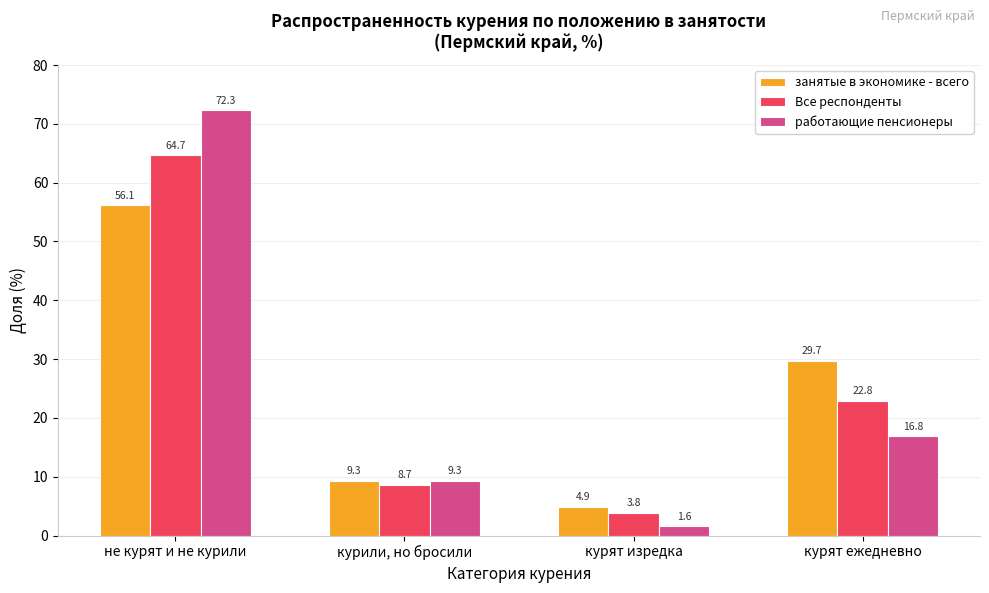

What are all the series names shown in the legend?

занятые в экономике - всего, Все респонденты, работающие пенсионеры